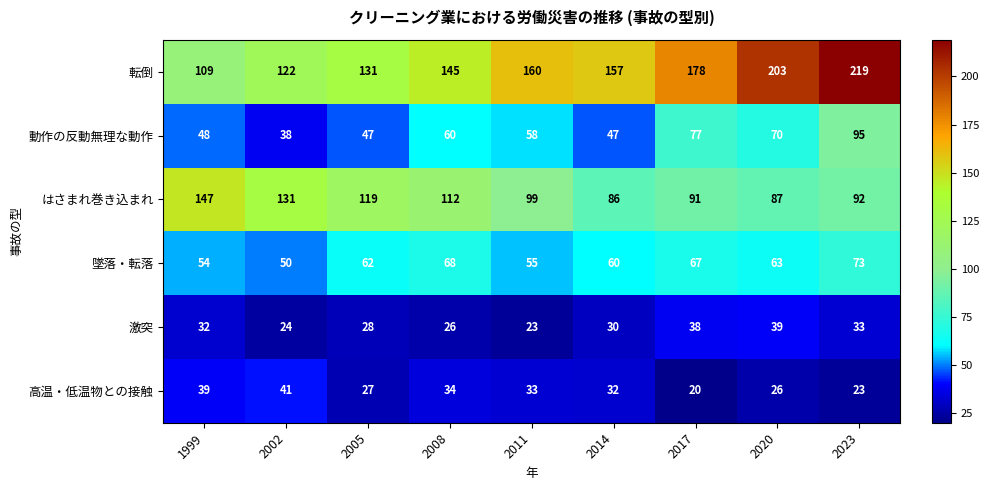

Read the はさまれ巻き込まれ value at 2020, to the nearest 5.

85